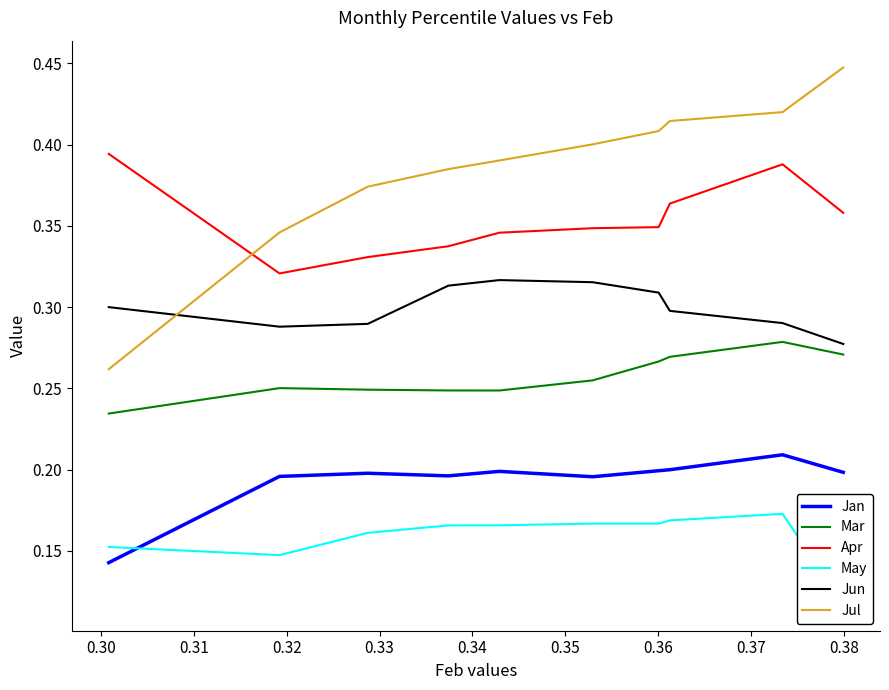

True or false: Apr and Jun intersect in this chart.

False